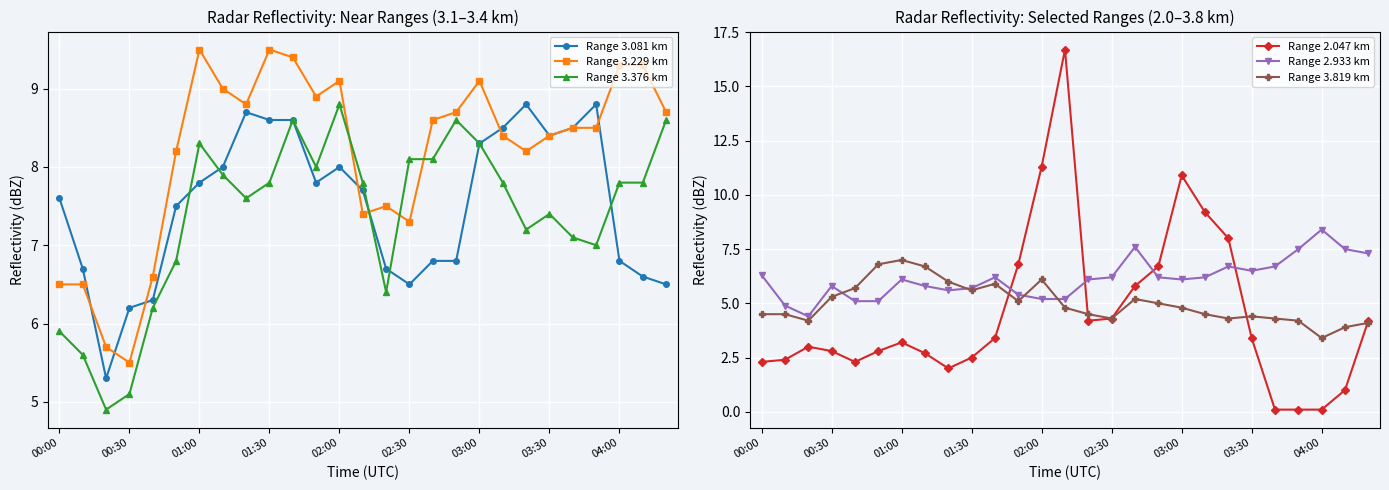

What is the lowest value of the Range 2.933 km series?

4.4